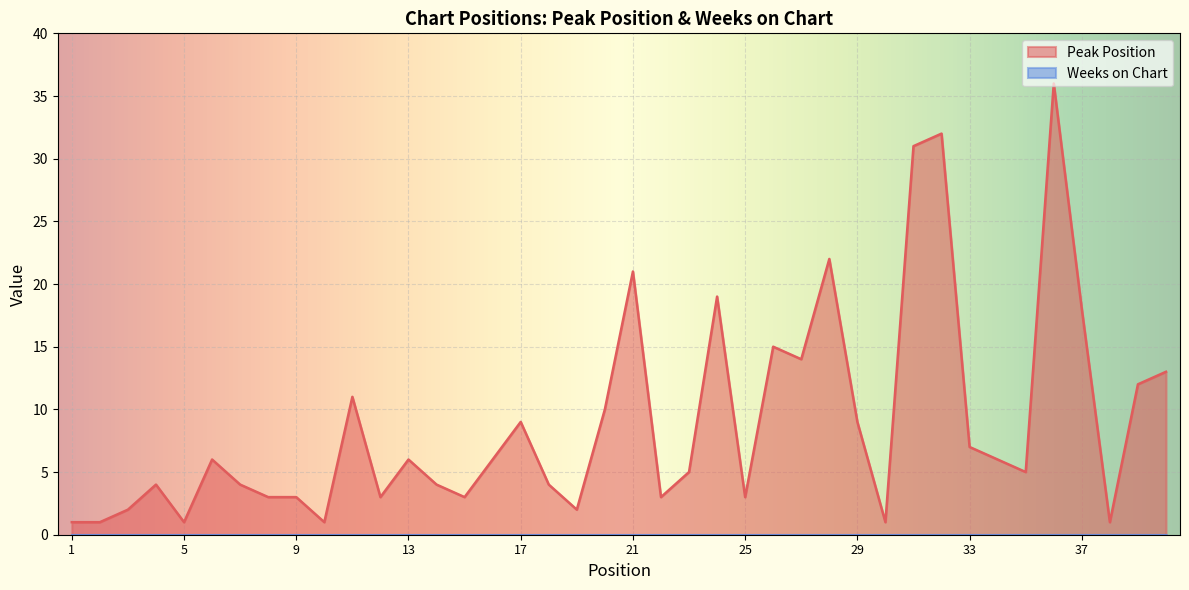

What is the value of the 31st point from the left?

31